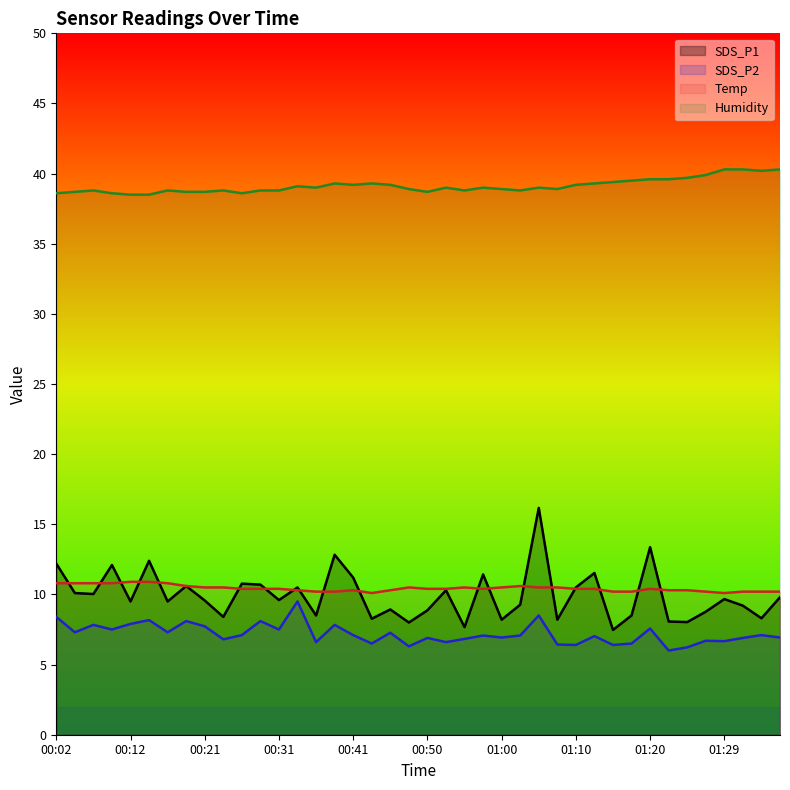

Rank the categories by SDS_P2 value from highest to lowest.

00:33, 01:05, 00:02, 00:14, 00:19, 00:29, 00:12, 00:07, 00:38, 00:21, 01:20, 00:09, 00:31, 00:04, 00:16, 00:46, 00:26, 00:41, 01:34, 00:58, 01:03, 01:12, 01:00, 01:37, 00:50, 01:32, 00:55, 00:24, 01:27, 01:29, 00:36, 00:53, 00:43, 01:17, 01:07, 01:10, 01:15, 00:48, 01:25, 01:22